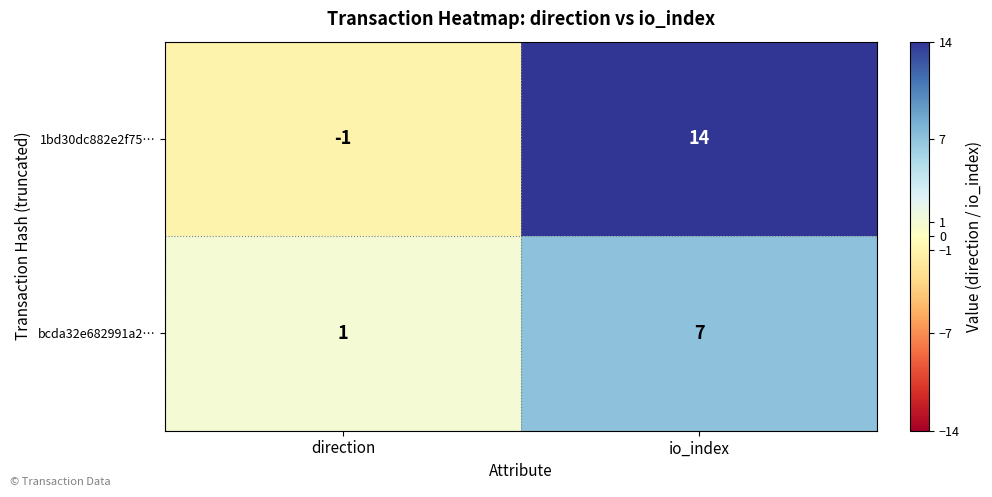

Is it true that 1bd30dc882e2f75… equals -1 at direction?

True